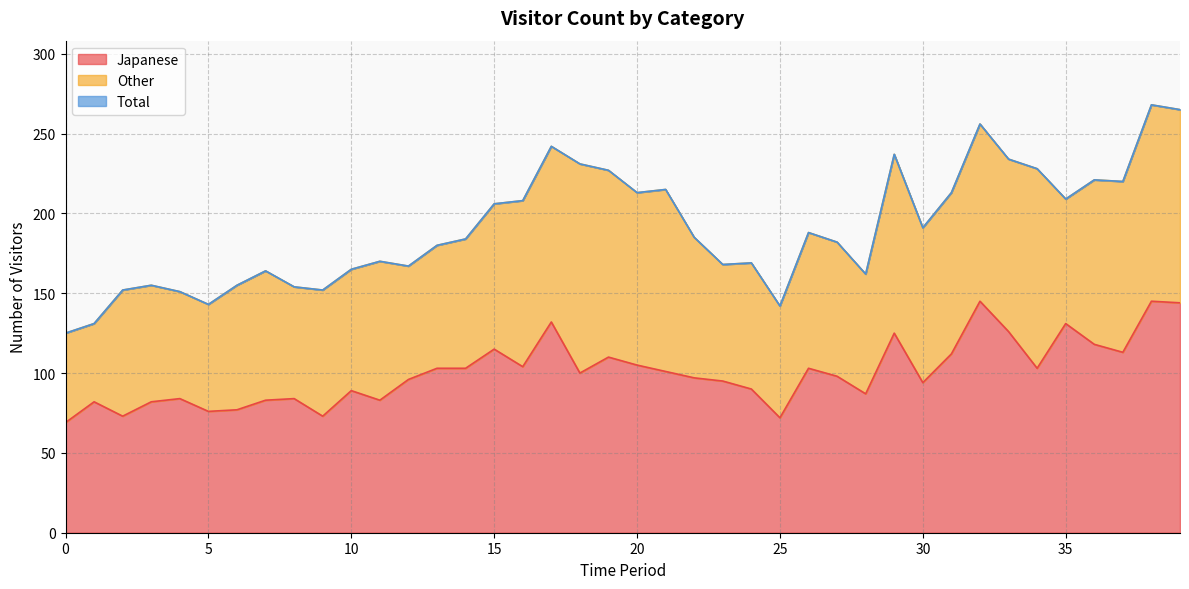

True or false: Total and Japanese cross at least once.

False